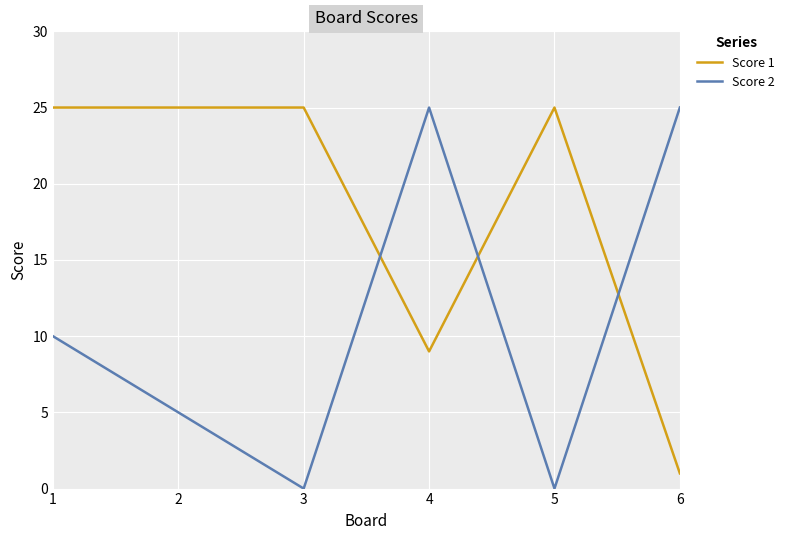

What is the highest value of the Score 2 series?

25